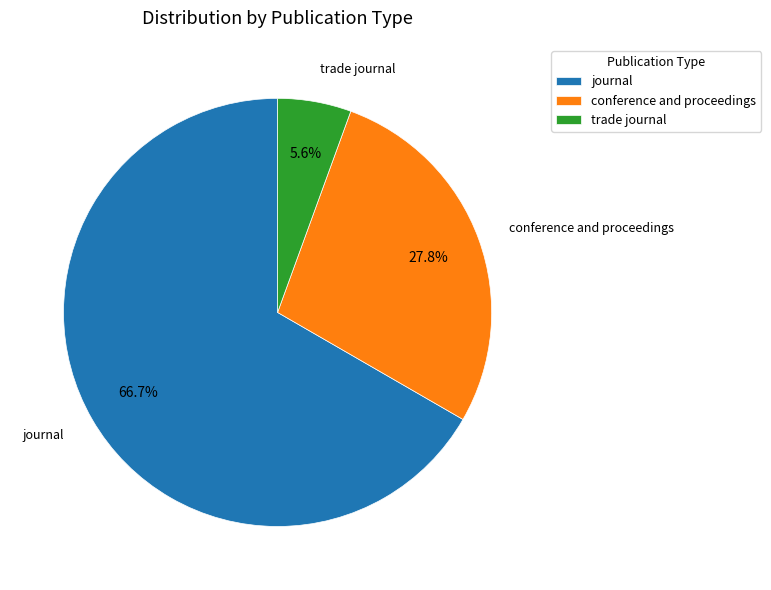

Between conference and proceedings and journal, which is larger?

journal